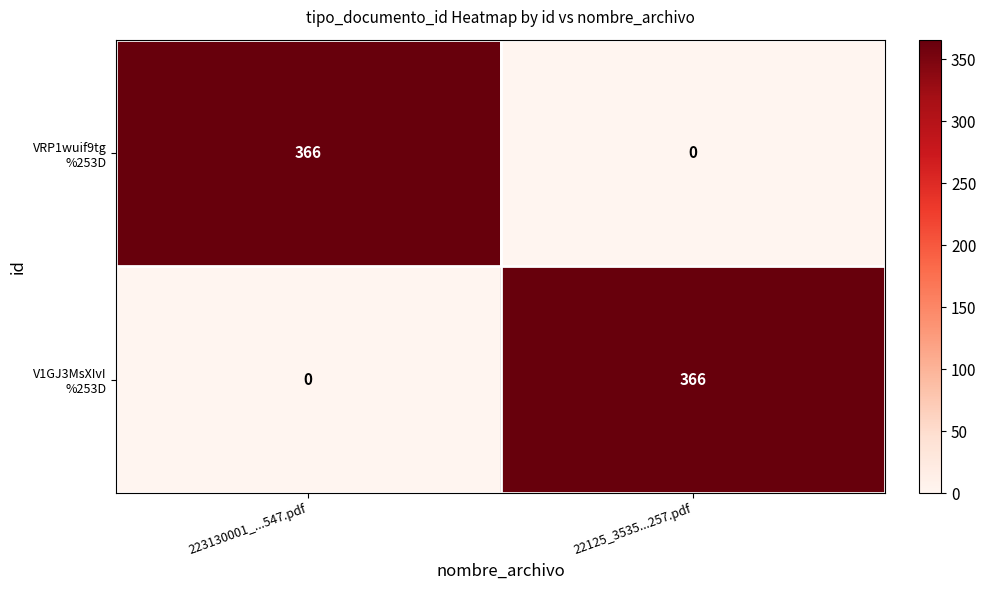

What is the spread (max minus min) of values at 223130001_...547.pdf?

366